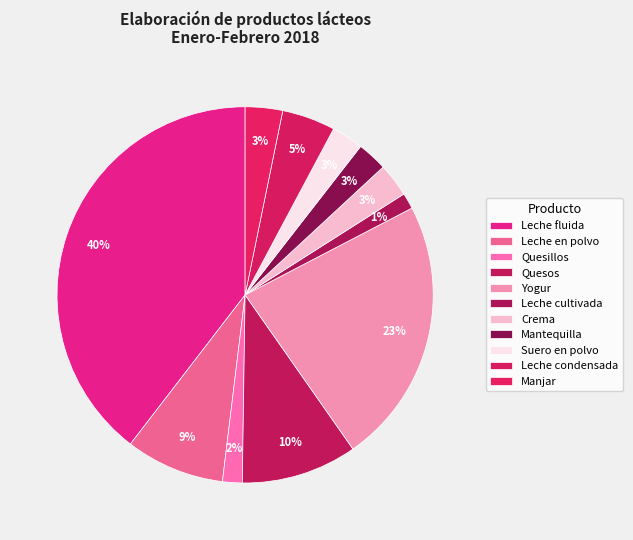

Does any single category account for the majority?

No